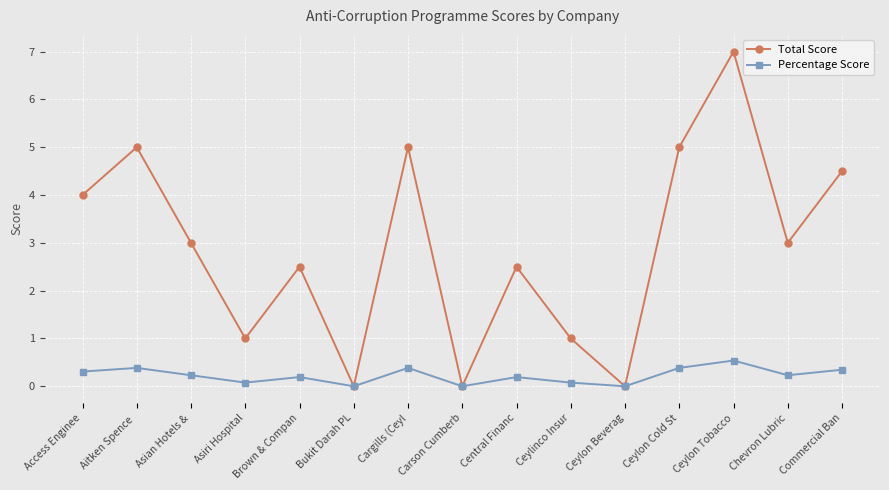

Read the Percentage Score value at Ceylon Cold St.

0.4